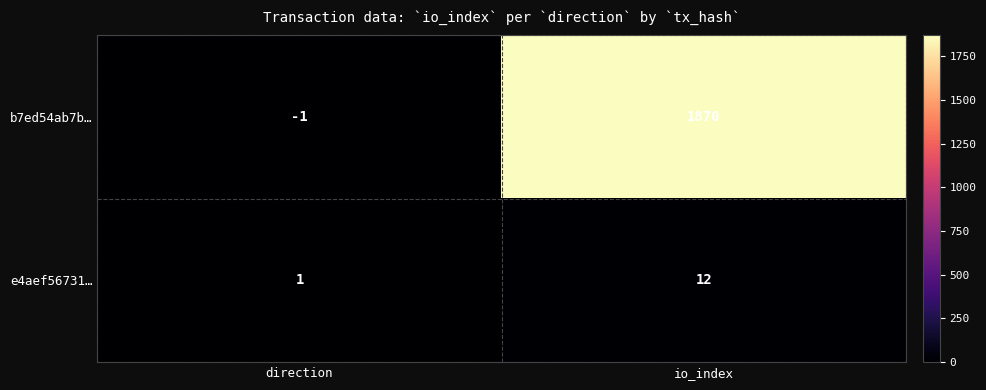

Rank the series by their maximum value, from lowest to highest.

e4aef56731…, b7ed54ab7b…